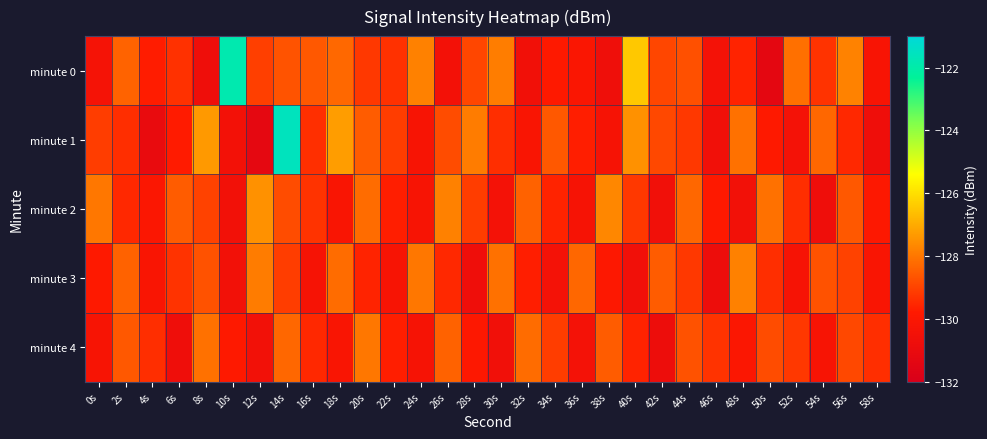

Count the number of categories in the chart.

30